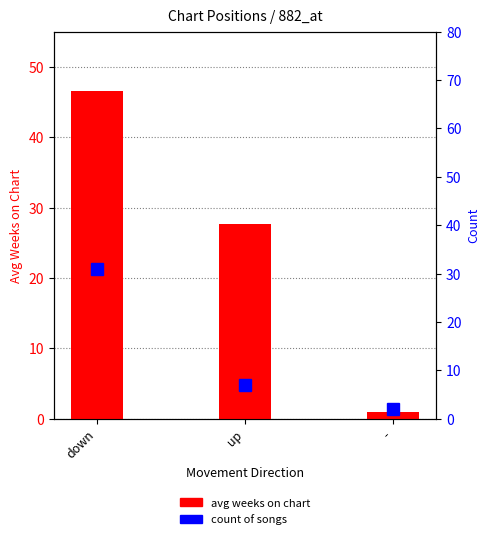

At which label is avg weeks on chart closest to 23?

up